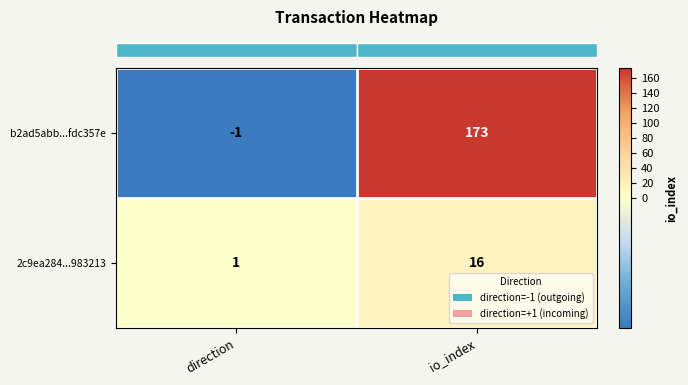

Between direction and io_index, which series saw the biggest shift?

b2ad5abb...fdc357e